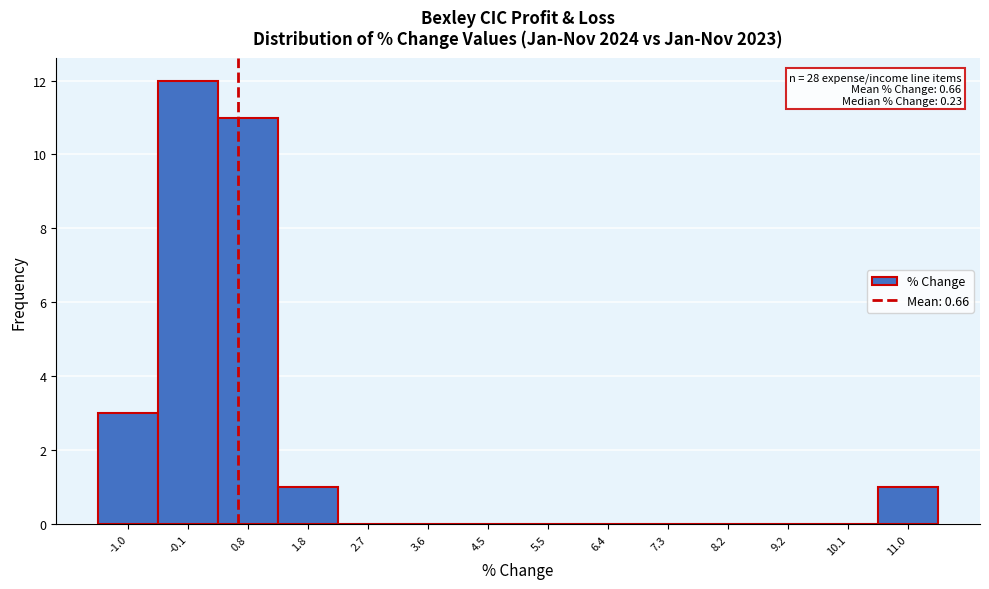

Which range on the x-axis has the tallest bar?

-0.6 to 0.4